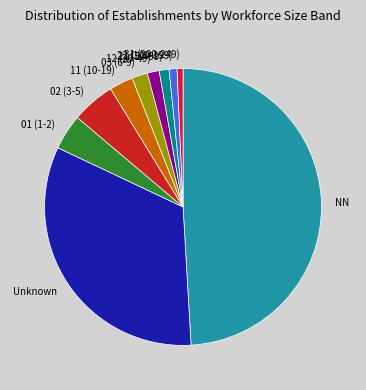

Approximately how many times larger is the value at 02 (3-5) compared to 11 (10-19)?

1.8